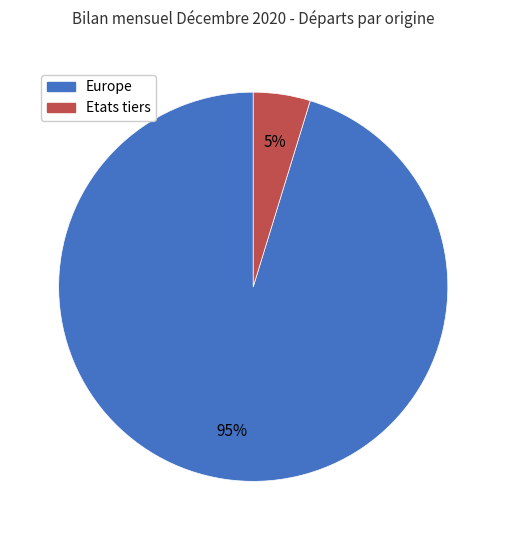

Which category has the biggest portion of the pie?

Europe